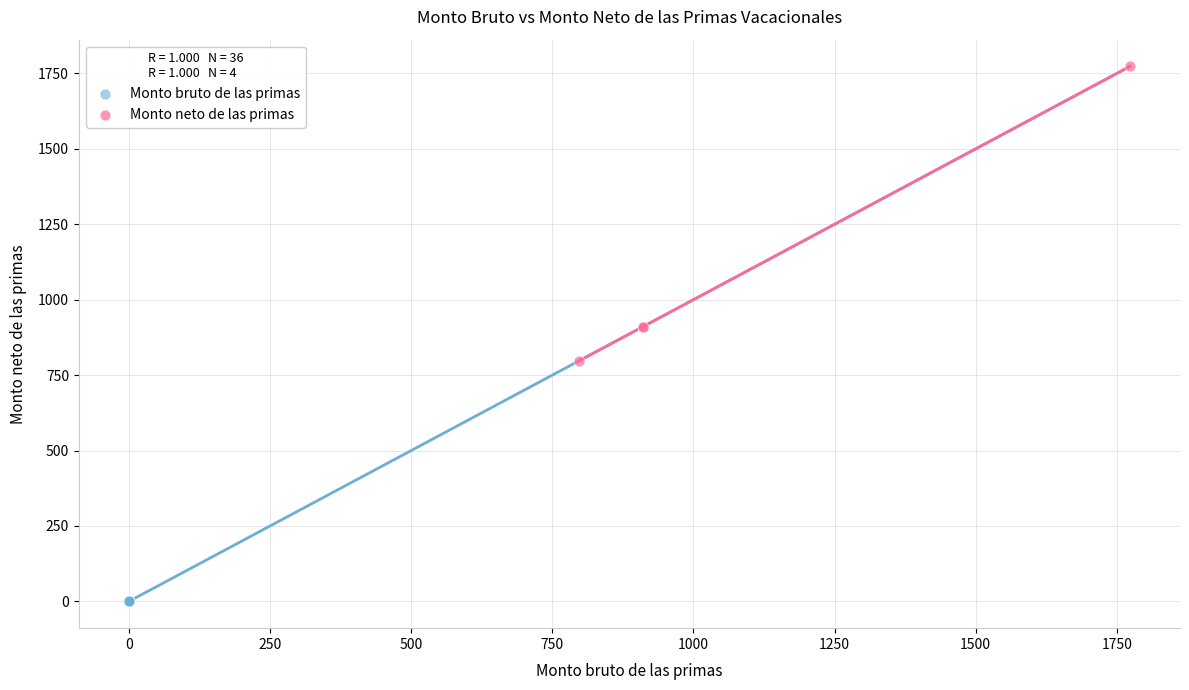

What are all the series names shown in the legend?

Monto bruto de las primas, Monto neto de las primas